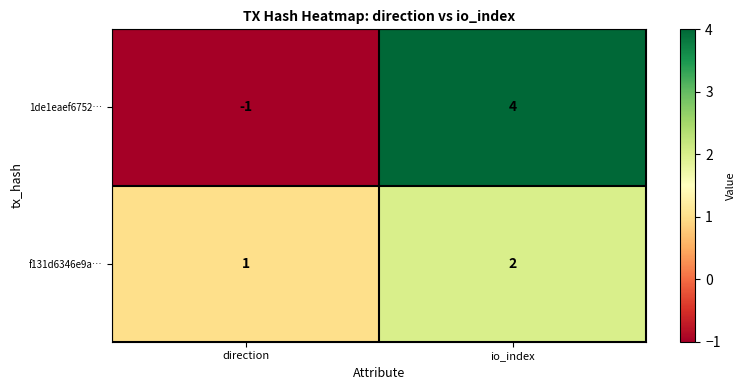

Count the number of data series in this chart.

2